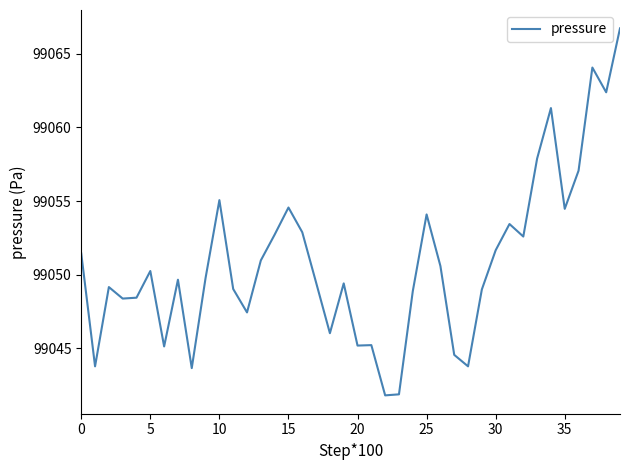

What is the maximum value shown in the chart?

99066.7